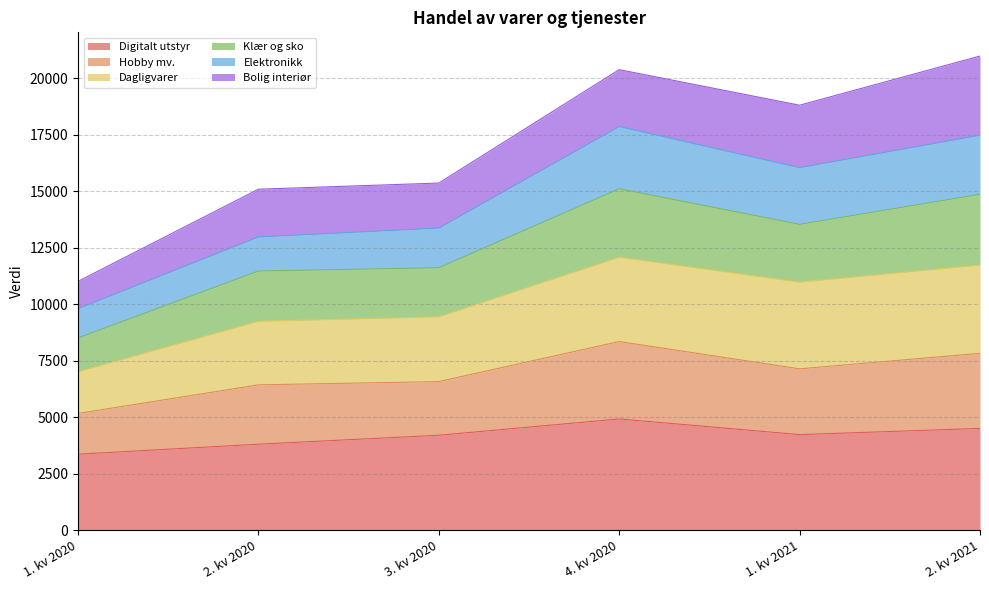

True or false: Digitalt utstyr and Klær og sko intersect in this chart.

False